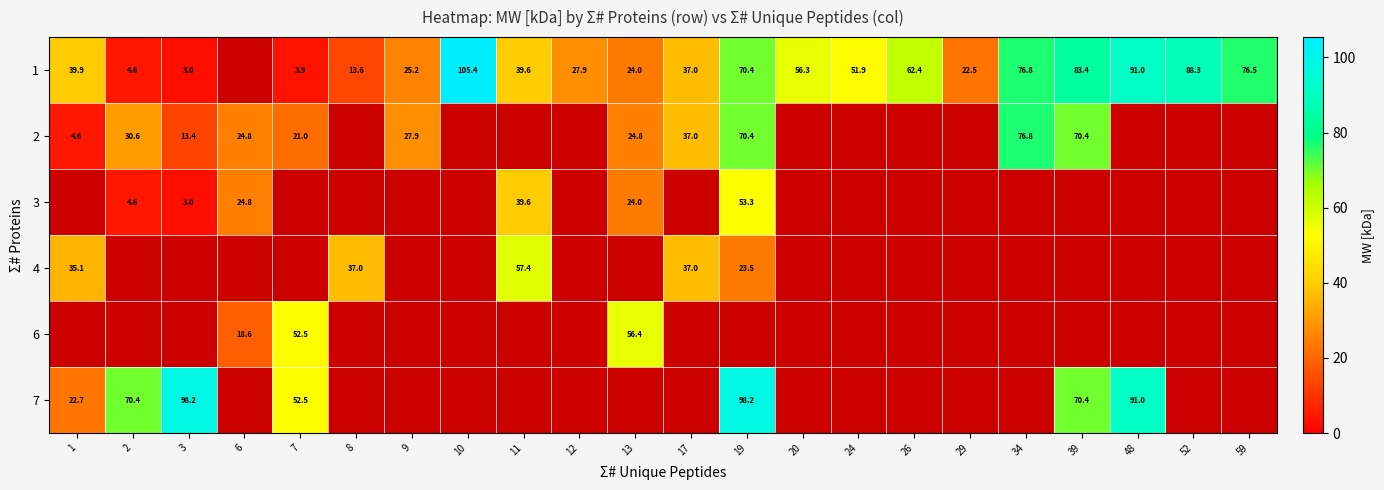

At which category is the sum across all series the highest?

19